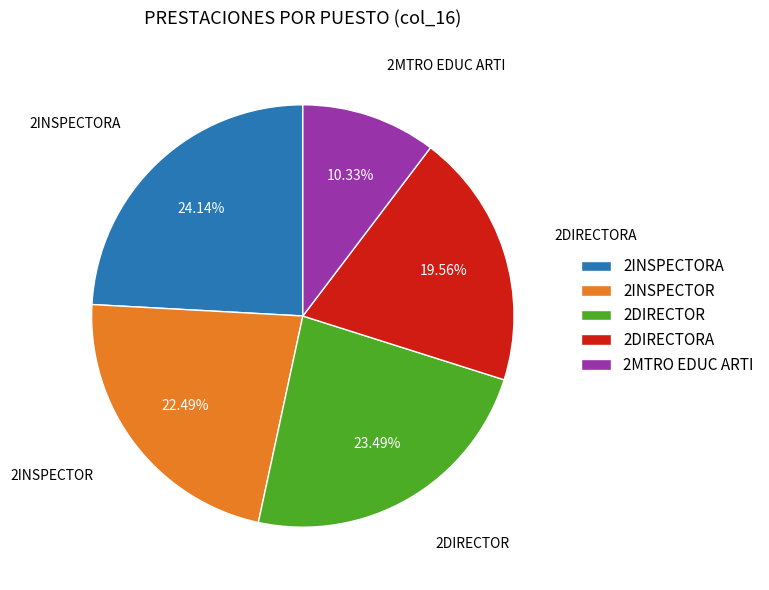

Does 2MTRO EDUC ARTI represent more than half of the total?

No